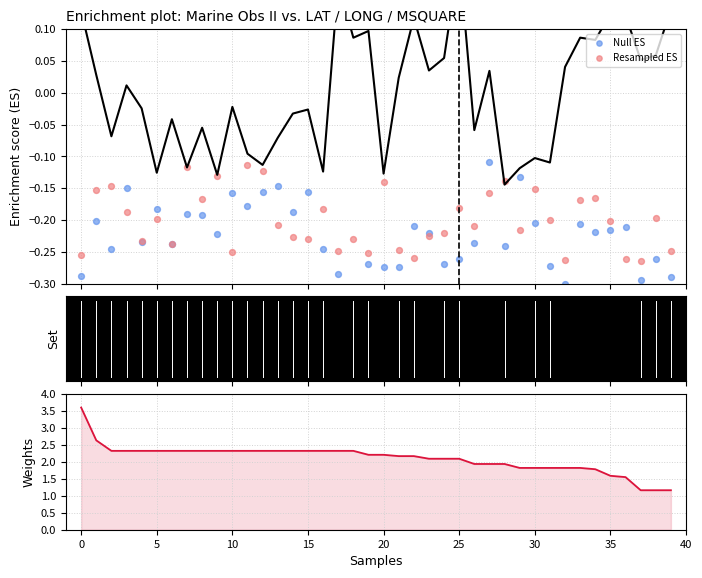

Which series reaches the maximum Y coordinate?

Weights